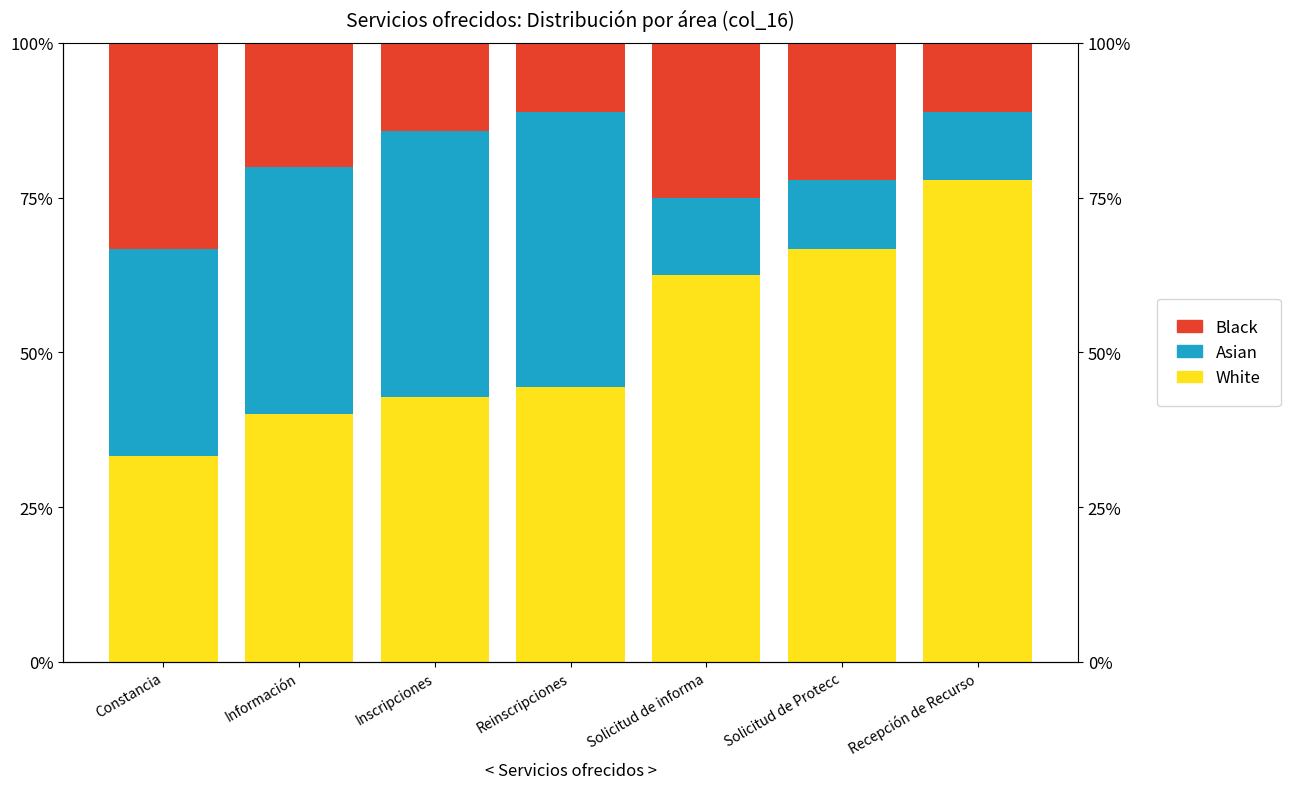

List the series in order of their peak value, lowest first.

Black, Asian, White